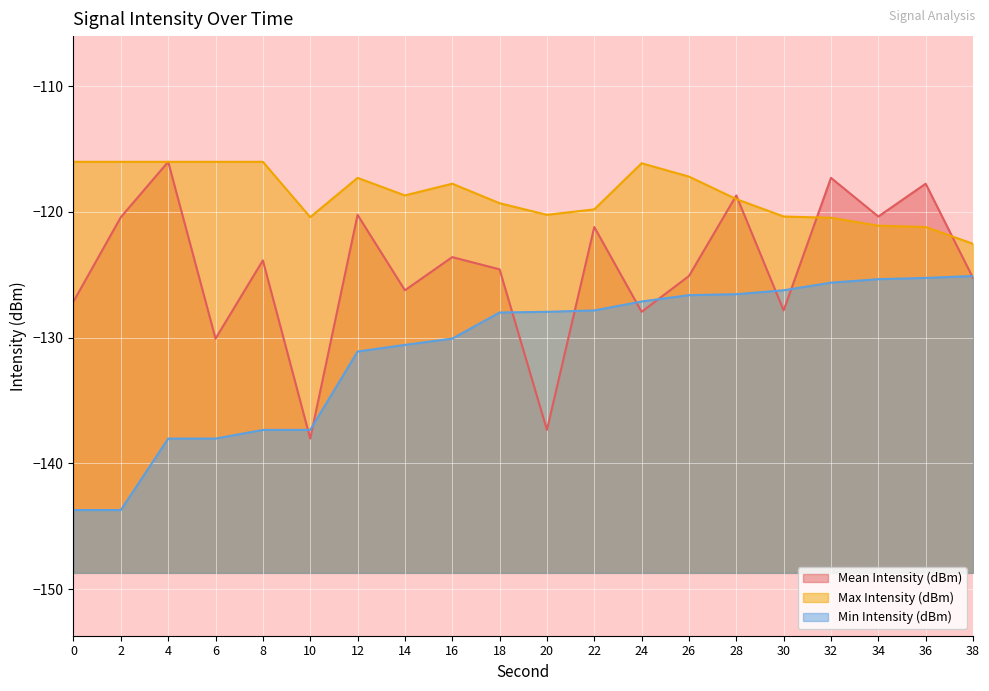

What is the difference between the highest and lowest values at 10?

17.6